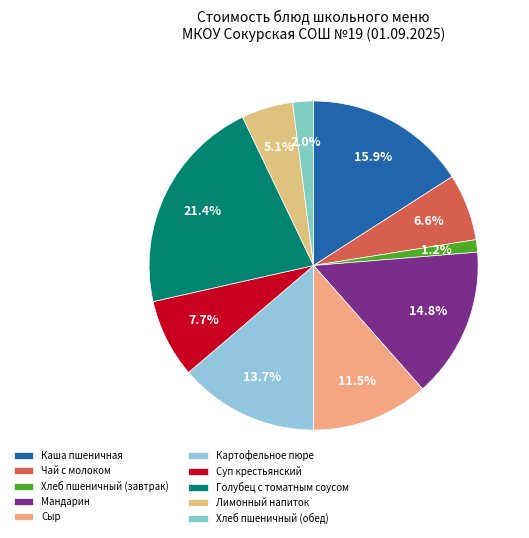

Does any single category account for the majority?

No